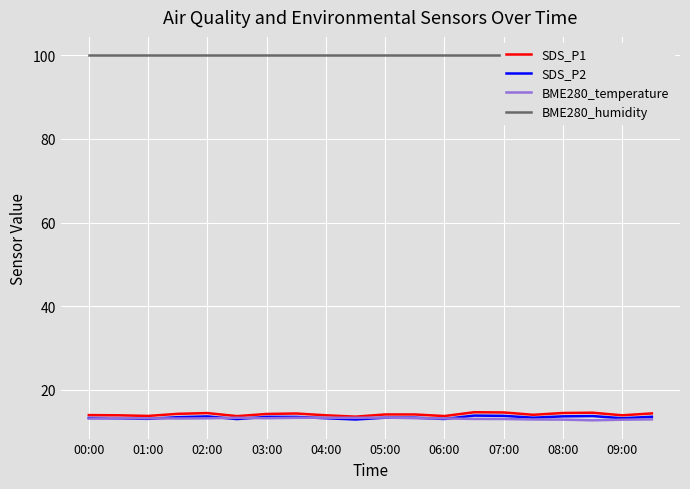

The value of SDS_P1 at 00:00 is 14.0. True or false?

True